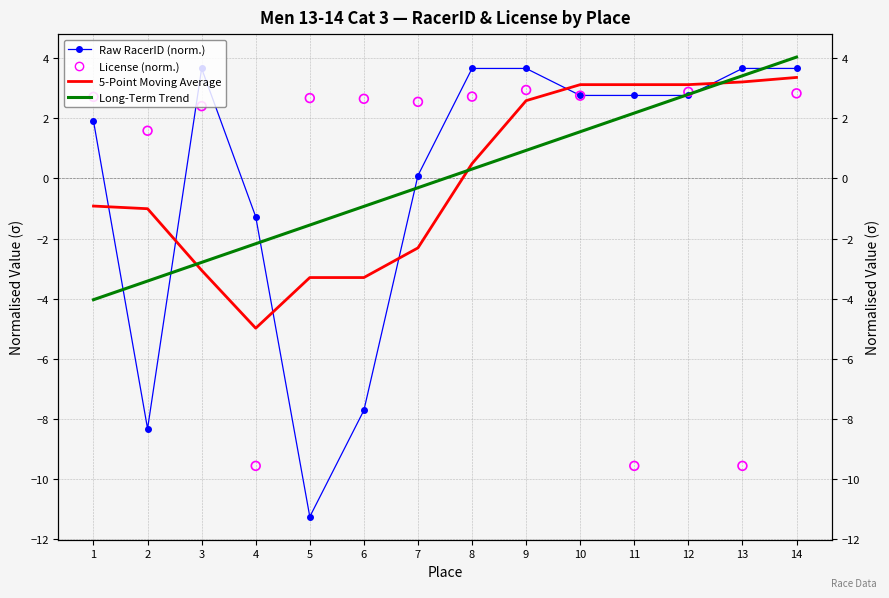

What are all the series names shown in the legend?

Raw RacerID (norm.), 5-Point Moving Average, Long-Term Trend, License (norm.)